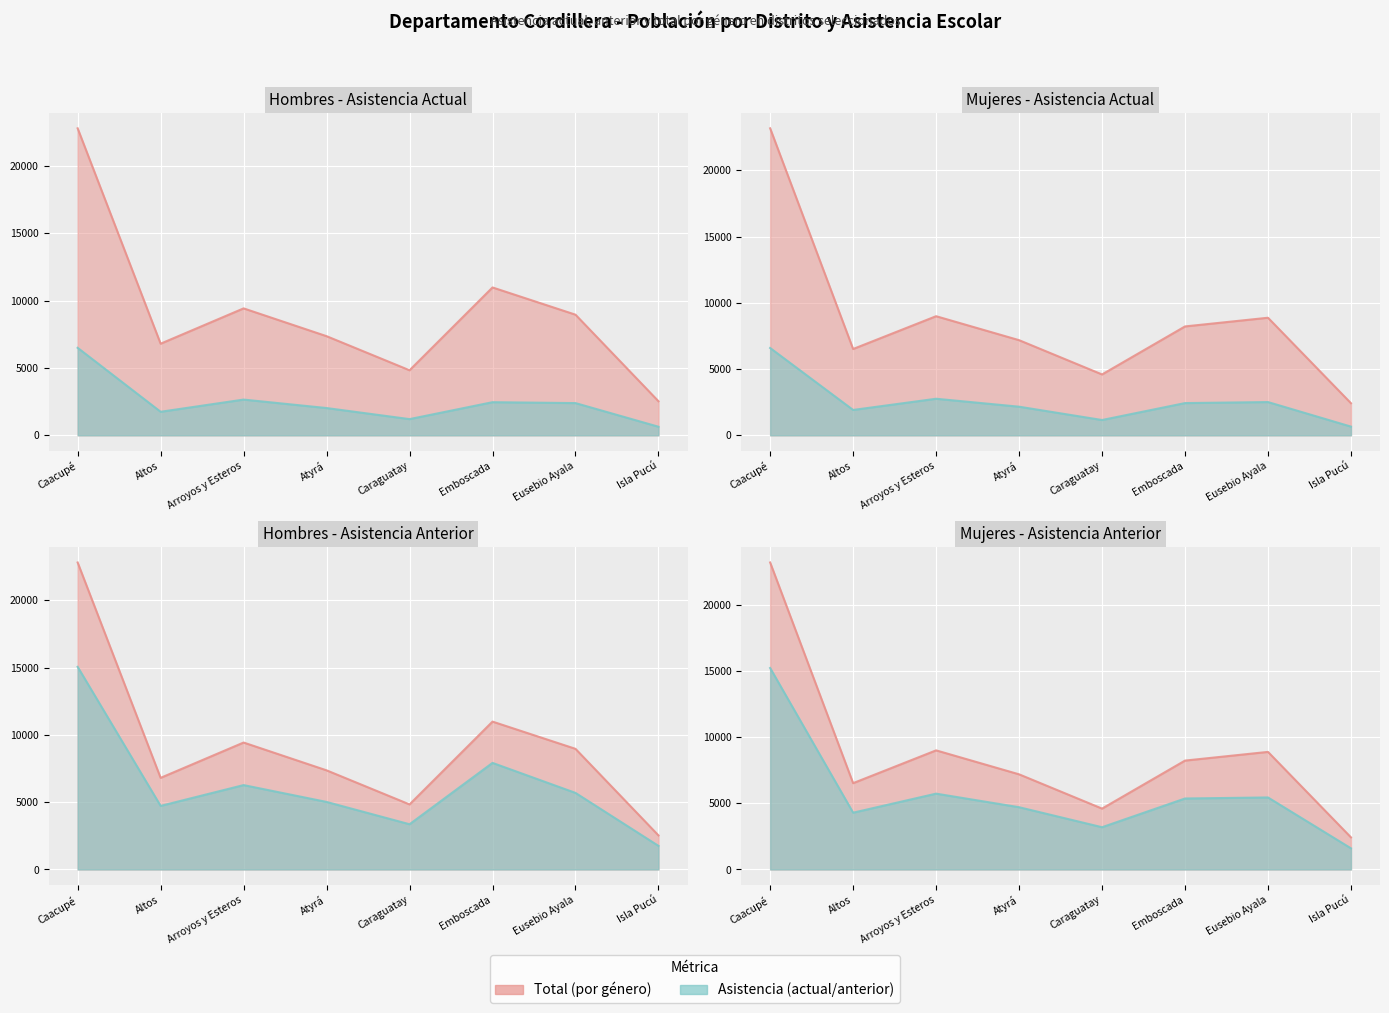

What is the difference between the Asistencia Anterior Hombres (línea) values at Atyrá and Arroyos y Esteros?

1251